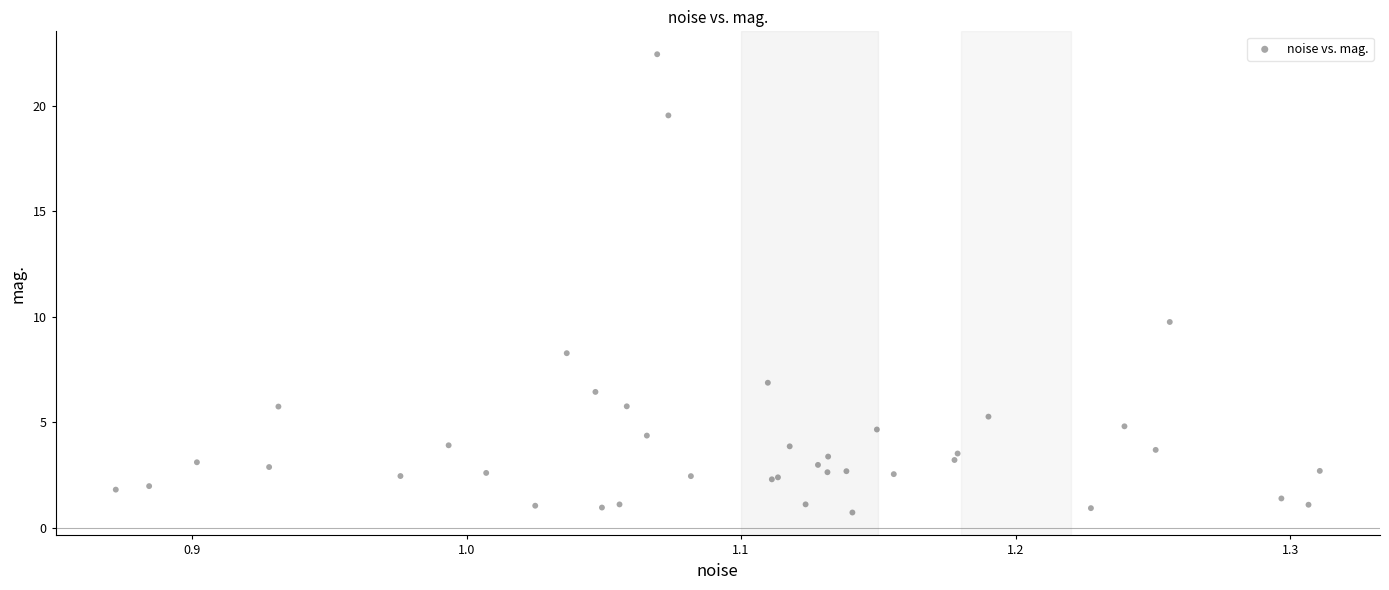

What Y value in the scatter plot is closest to 11?

9.8